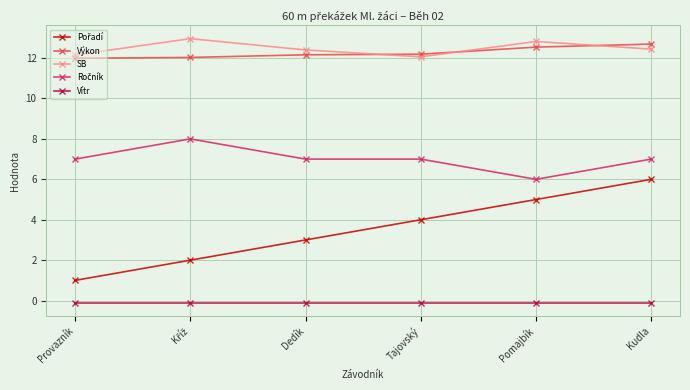

What is the highest value of the Výkon series?

12.7